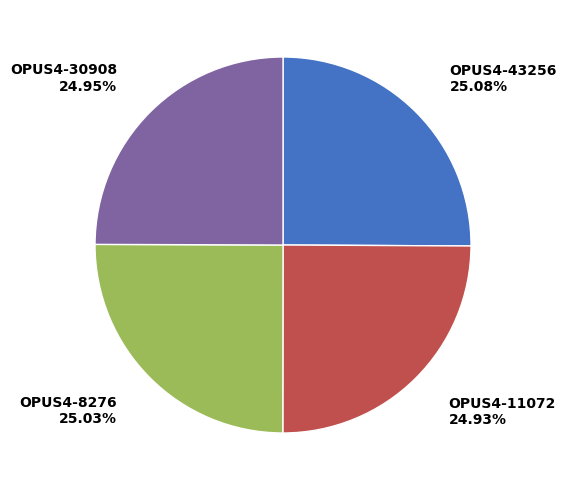

Is there a majority slice in this chart?

No